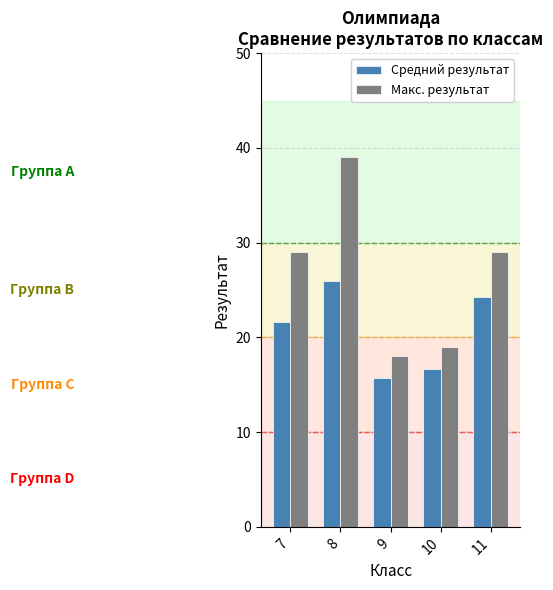

What is the highest value of the Макс. результат series?

39.0